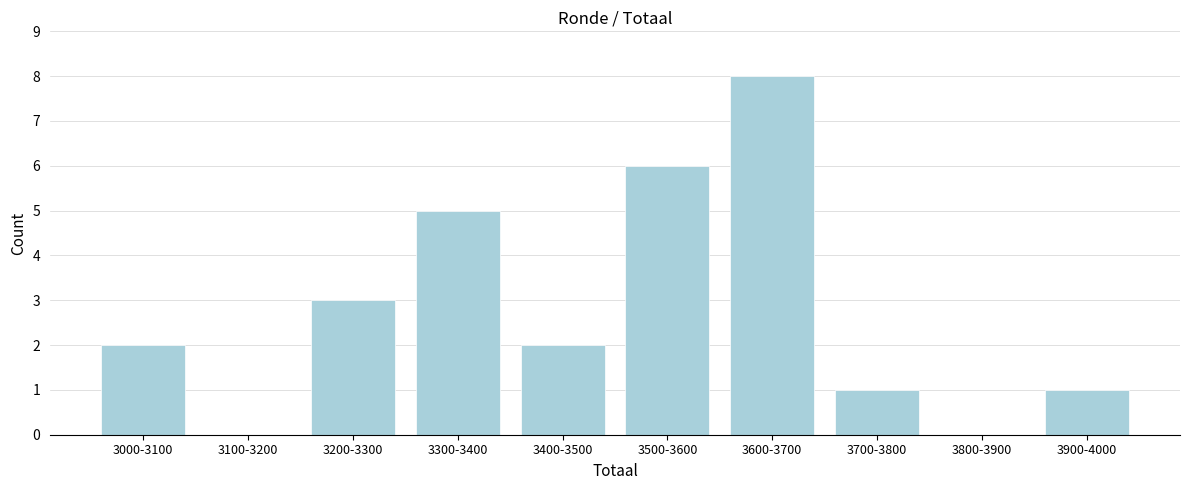

Reading left to right, transcribe all the data shown in this chart.

3000-3100=2	3100-3200=0	3200-3300=3	3300-3400=5	3400-3500=2	3500-3600=6	3600-3700=8	3700-3800=1	3800-3900=0	3900-4000=1